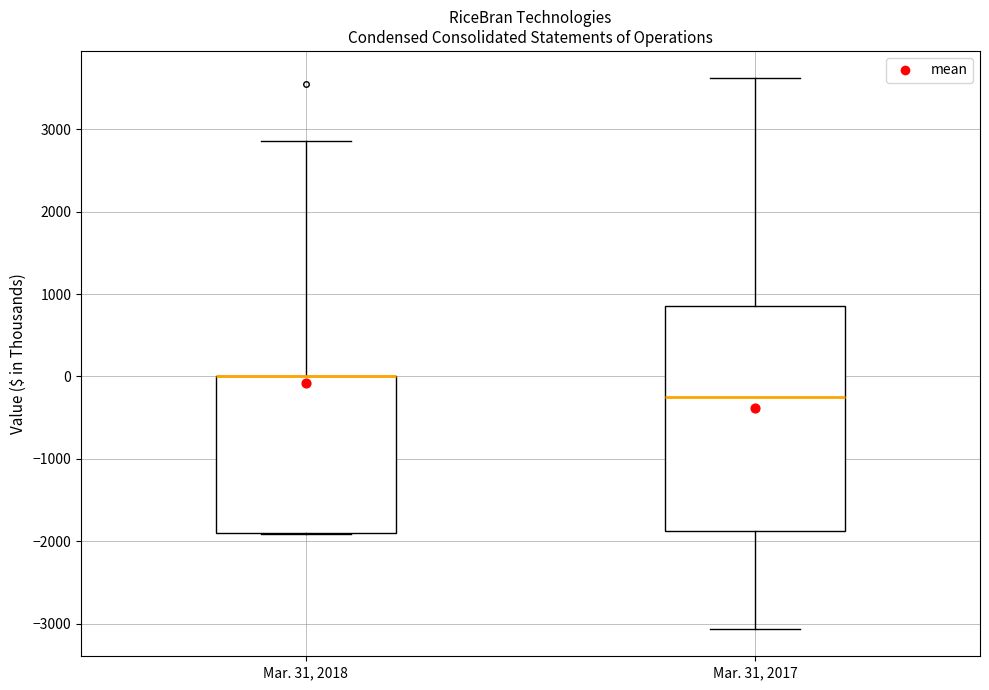

Reading left to right, transcribe this box plot: for each box, give where its median line is, the range the box spans, and where its two whiskers end, as read against the y-axis. The values are not printed on the chart, so give them approximately, as read against the axis.

Mar. 31, 2018: median 0 (drawn on the box's upper edge), box -1900 to 0, whiskers -1900 to 2900
Mar. 31, 2017: median -300, box -1900 to 900, whiskers -3100 to 3600